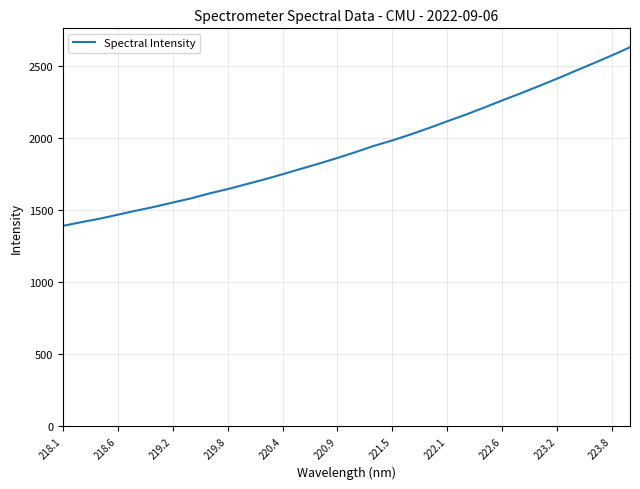

What is the difference between the maximum and minimum values?

1239.2